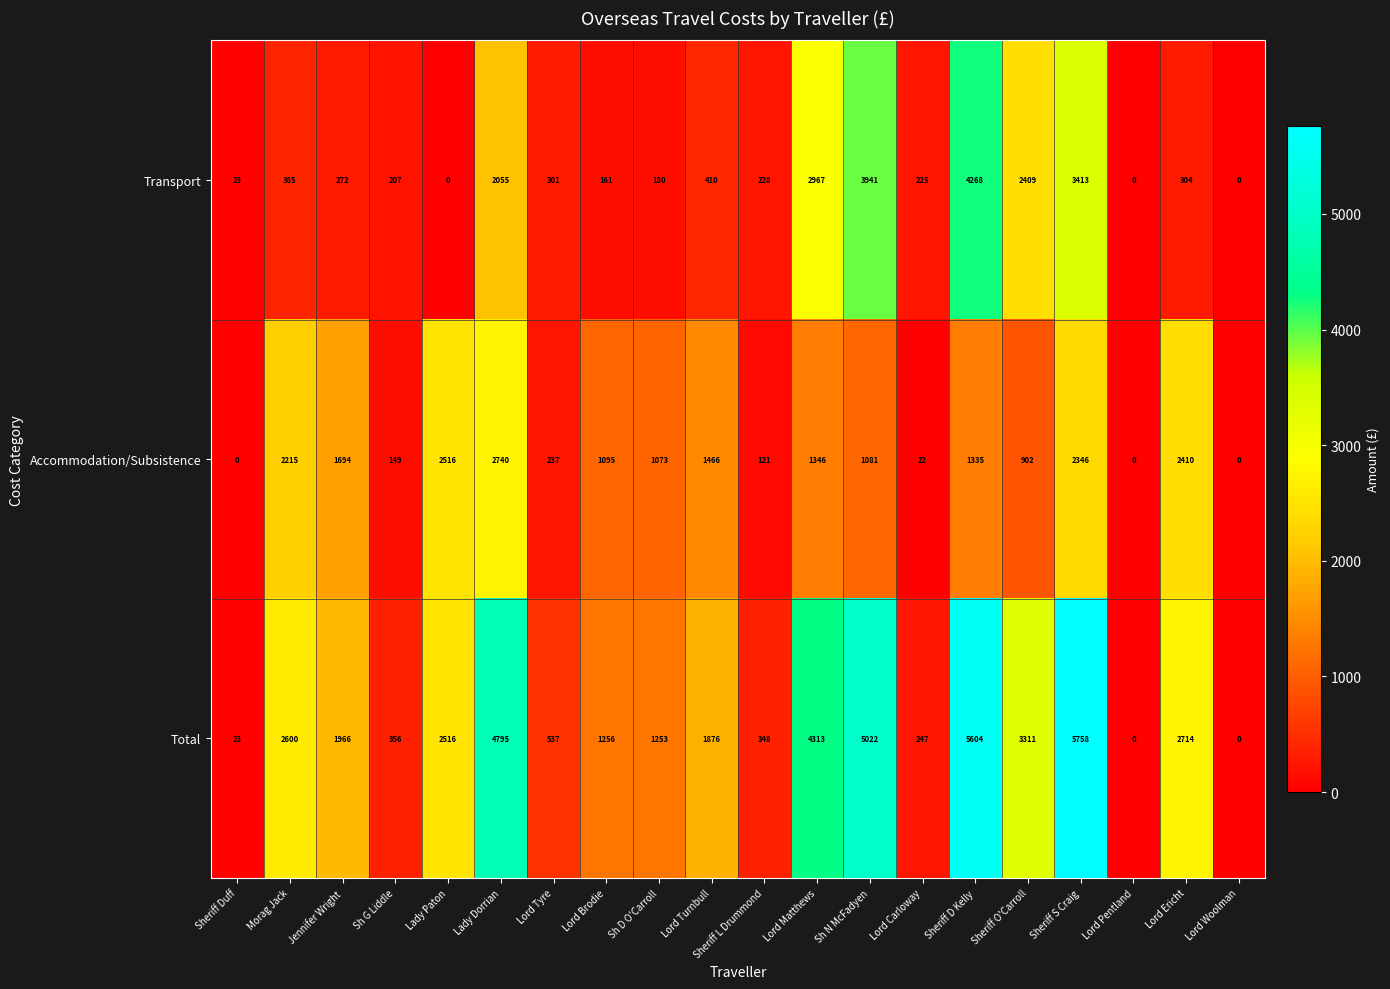

What is the greatest value displayed?

5758